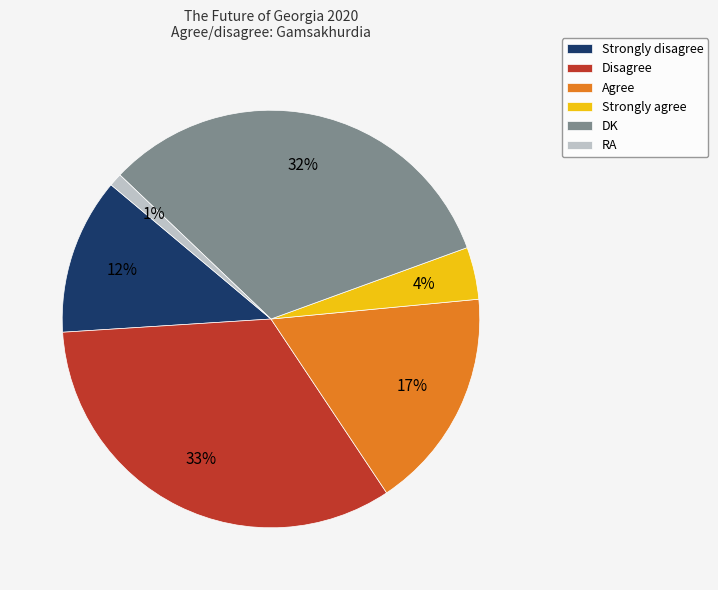

To the nearest percent, what percentage of the pie is Disagree?

33%